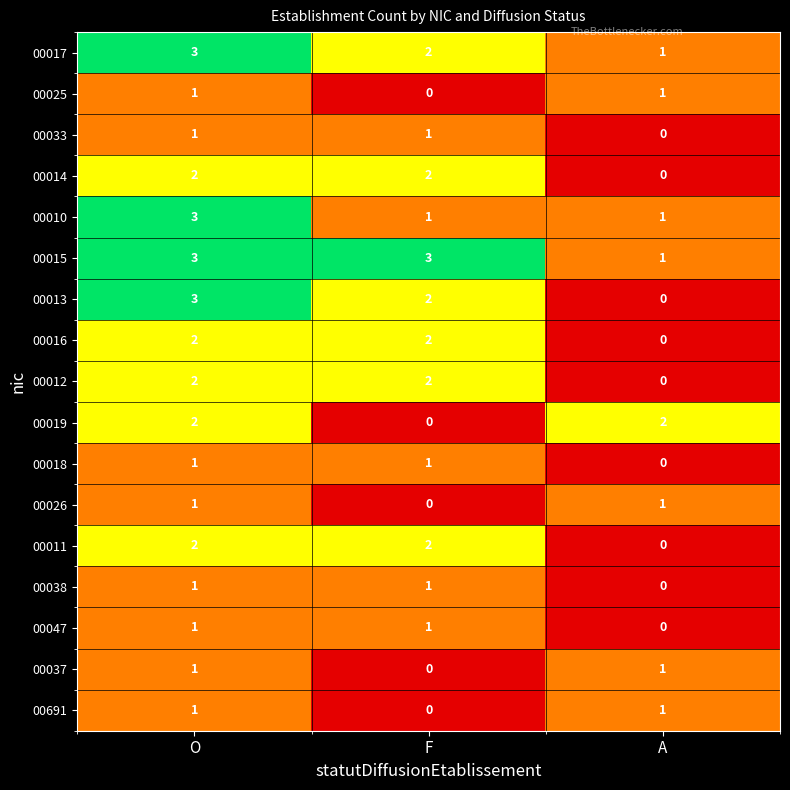

Is the value of 00014 at F greater than the value of 00026 at F?

Yes